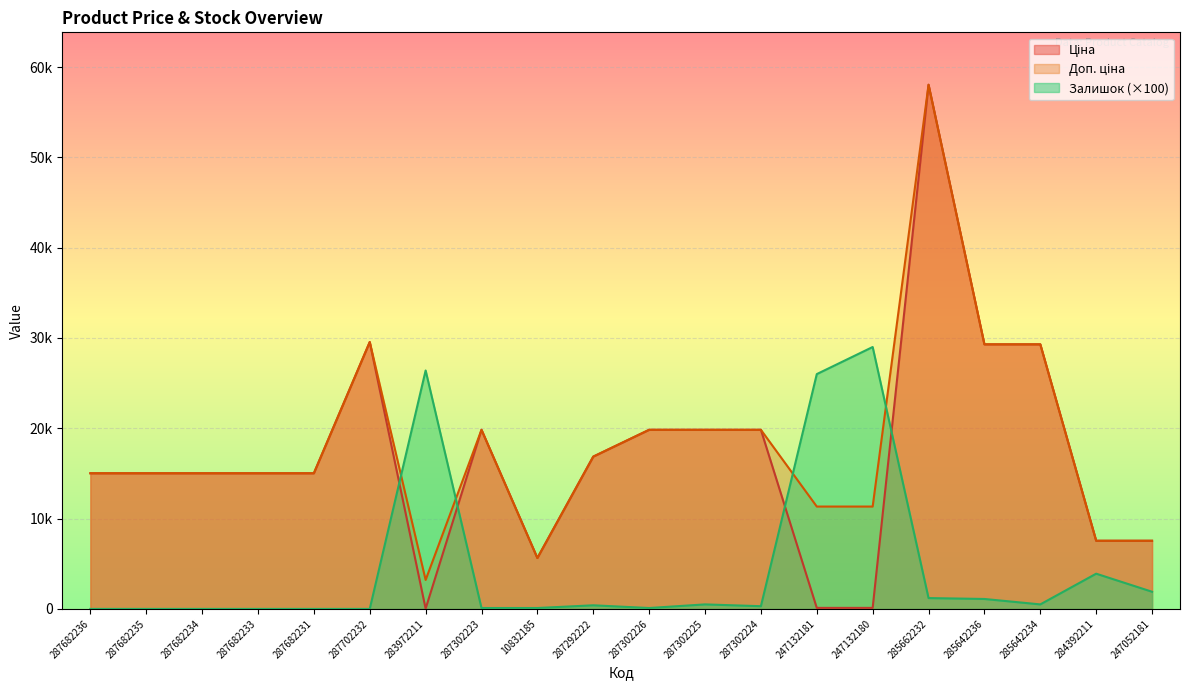

What is the highest value of the Доп. ціна series?

58037.0